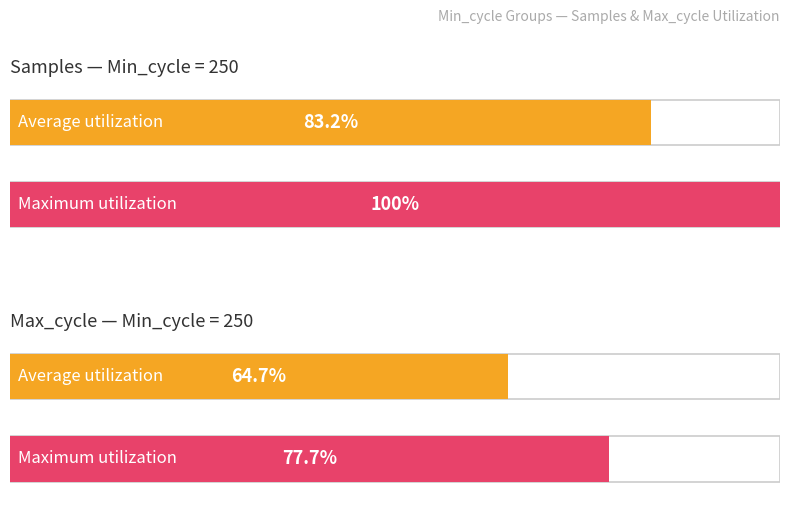

Is the value of Max_cycle at 250 greater than the value of Samples at 250?

No